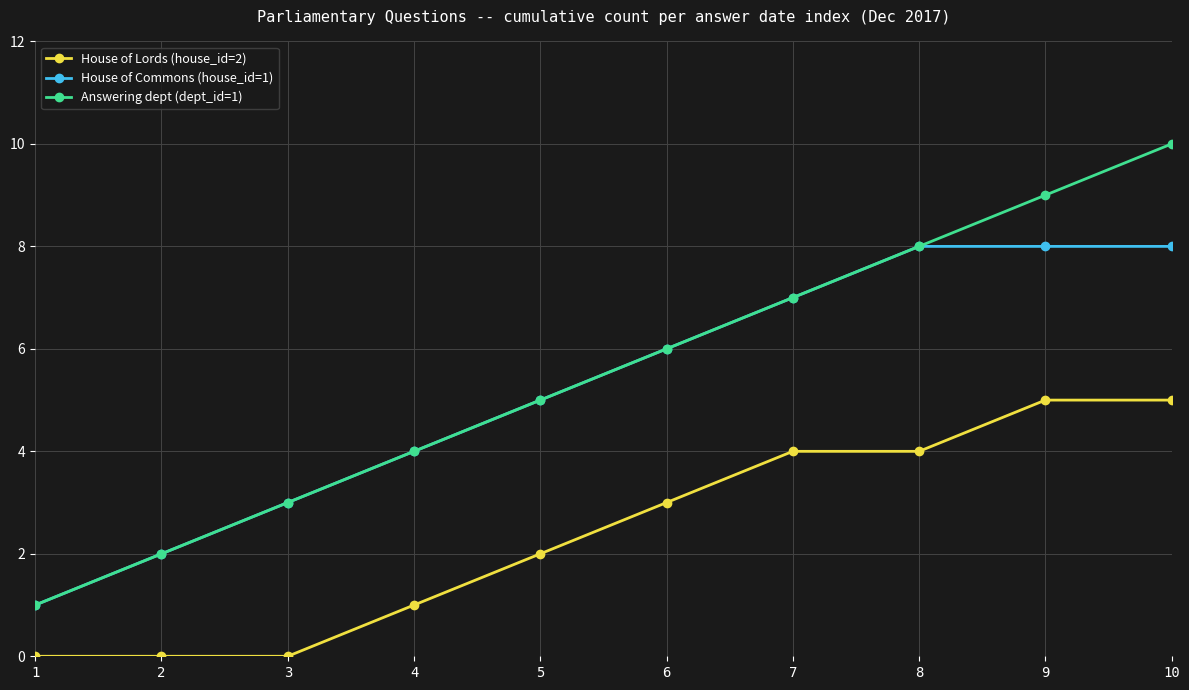

What is the difference between the House of Commons (house_id=1) values at 9 and 7?

1